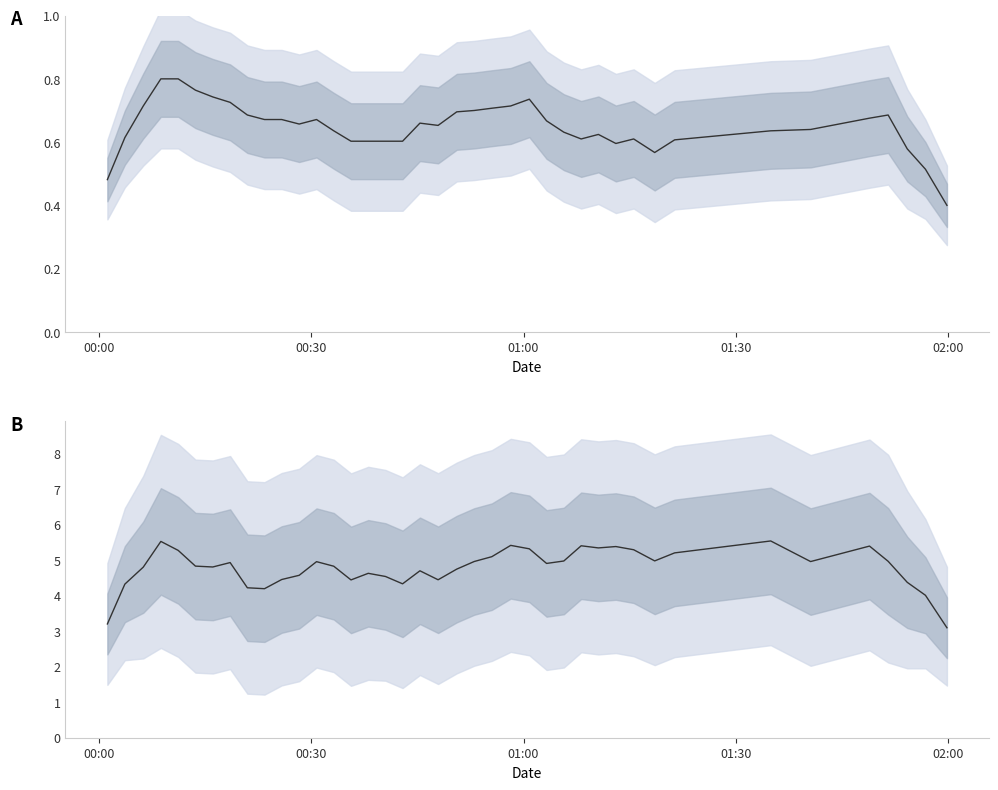

How many distinct data groups are displayed?

2